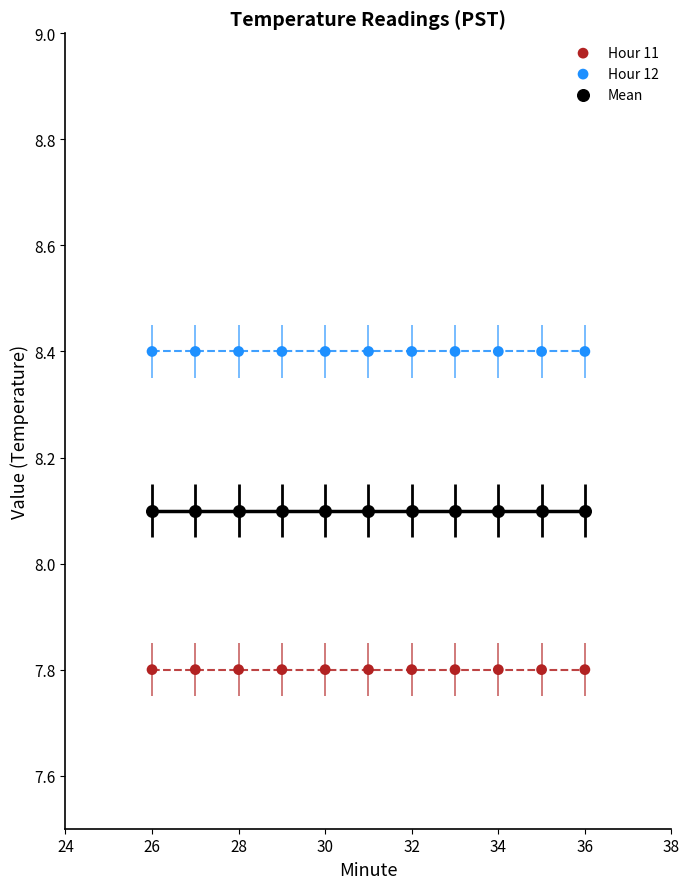

What are all the series names shown in the legend?

Hour 11, Hour 12, Mean